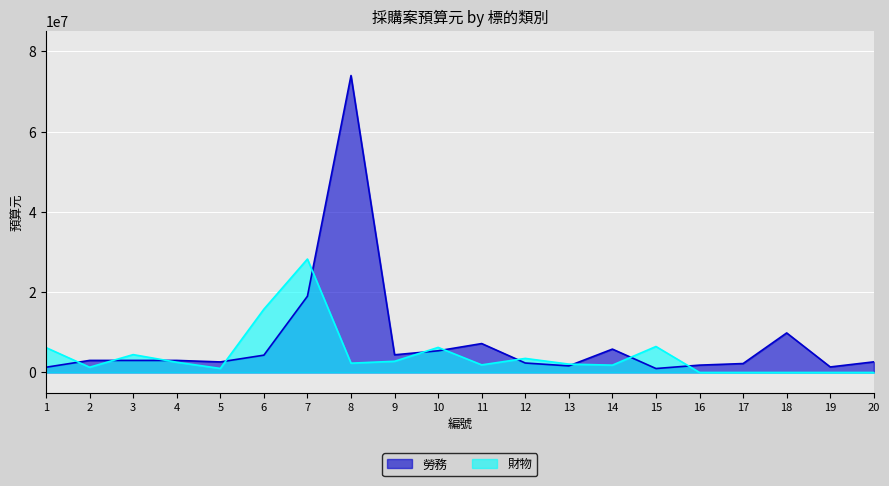

What is the sum of the 勞務 values at 9 and 20?

7046000